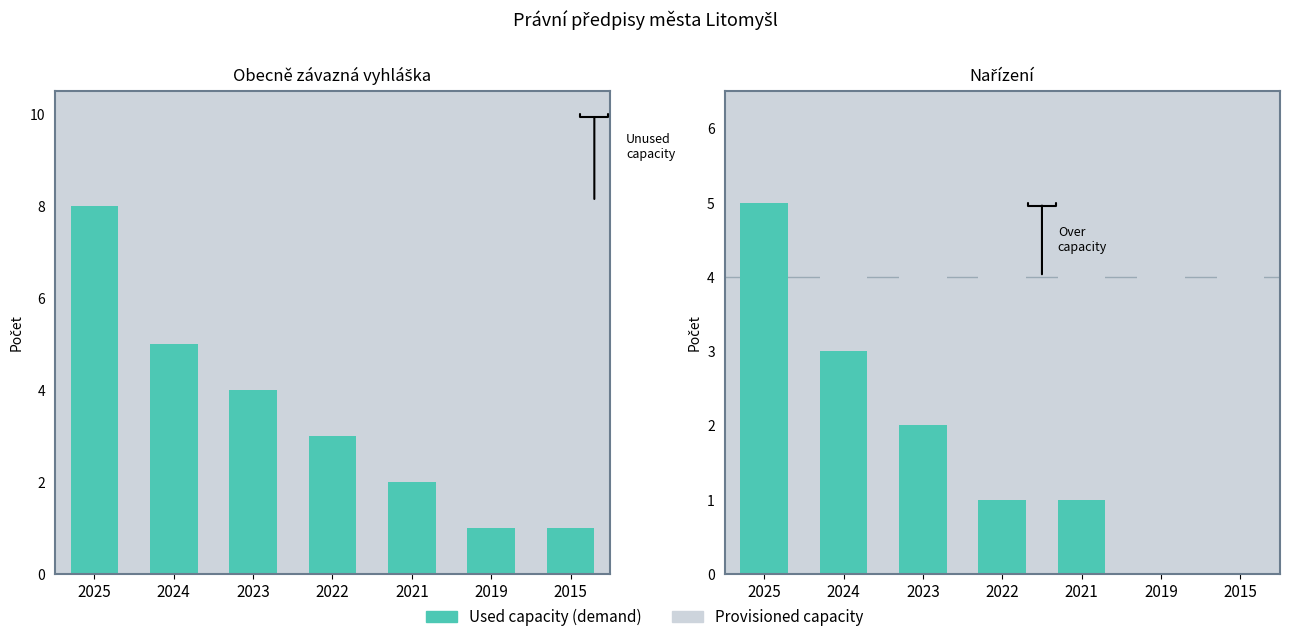

Which category has the lowest value in the Nařízení series?

2019